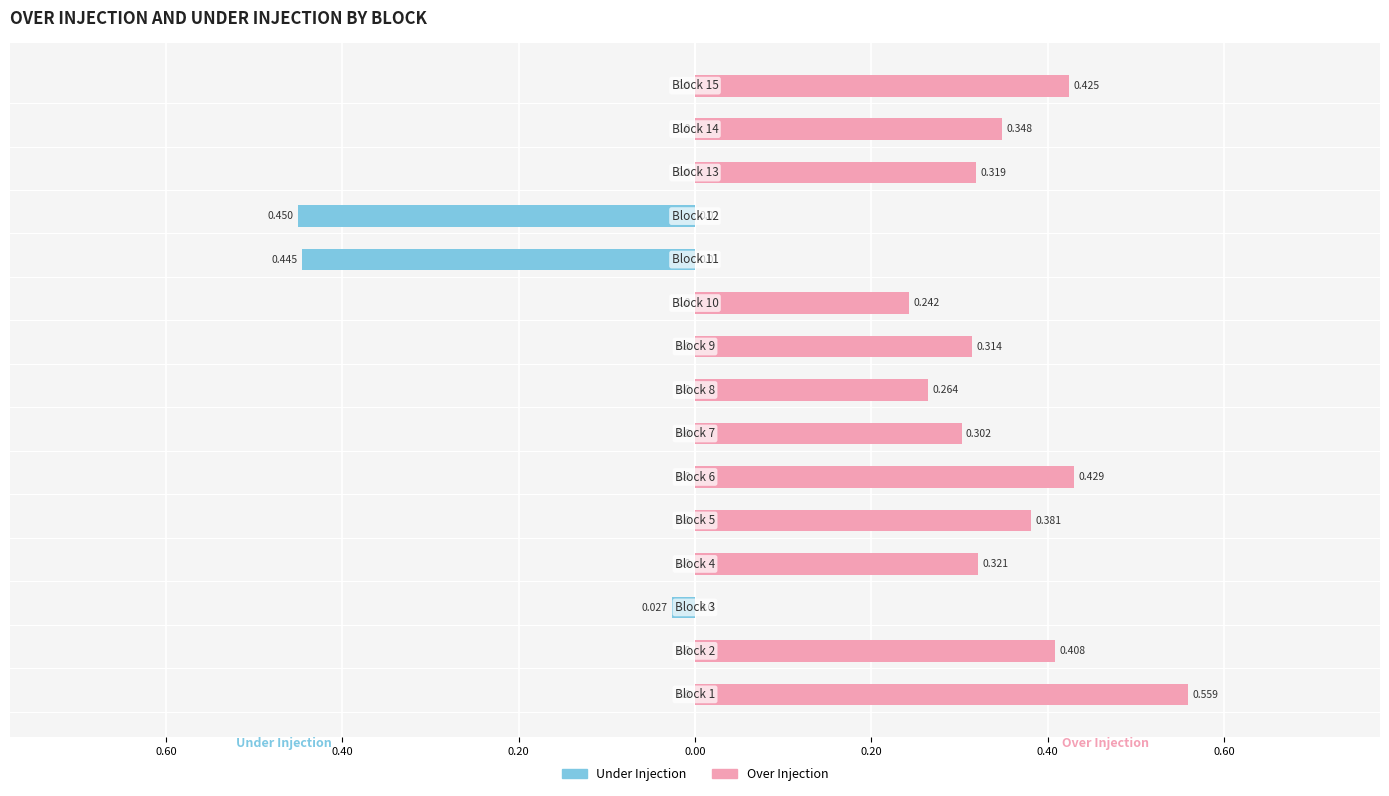

How many bars are there in each group?

2